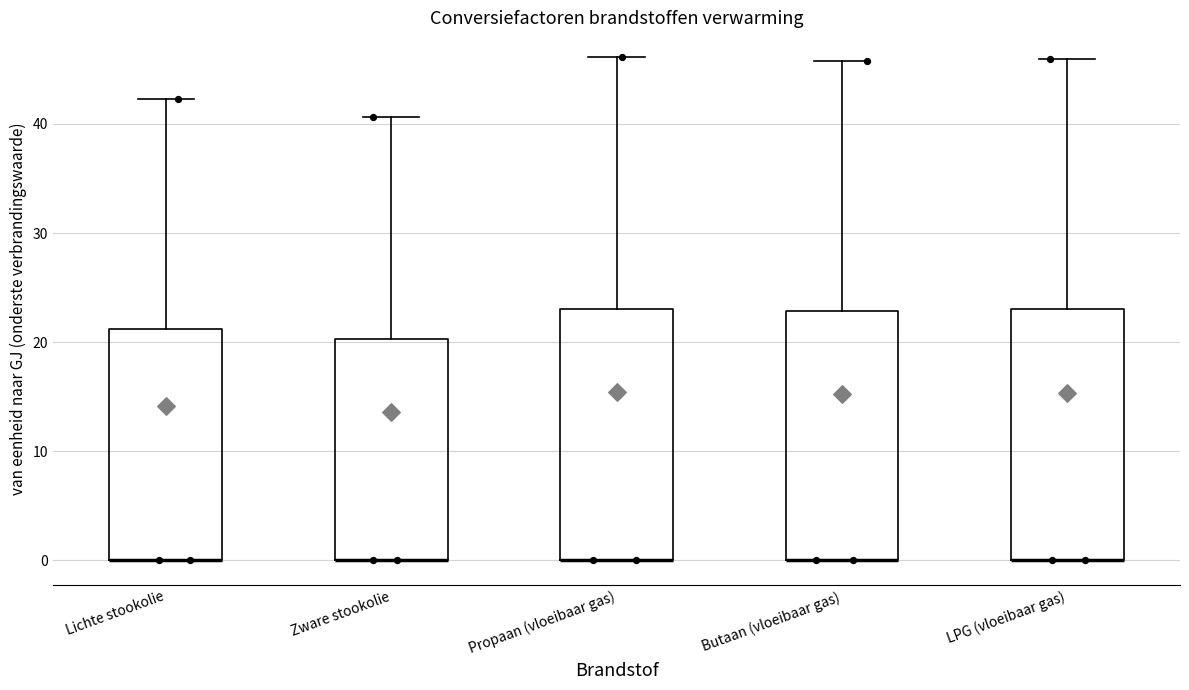

Where is the upper edge of the box for Zware stookolie on the y-axis? The values are not printed on the chart, so give them approximately, as read against the axis.

20